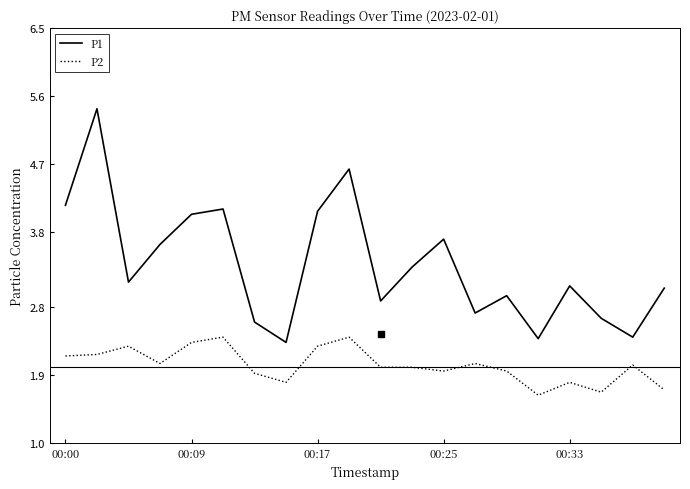

Which series has the widest spread of values?

P1